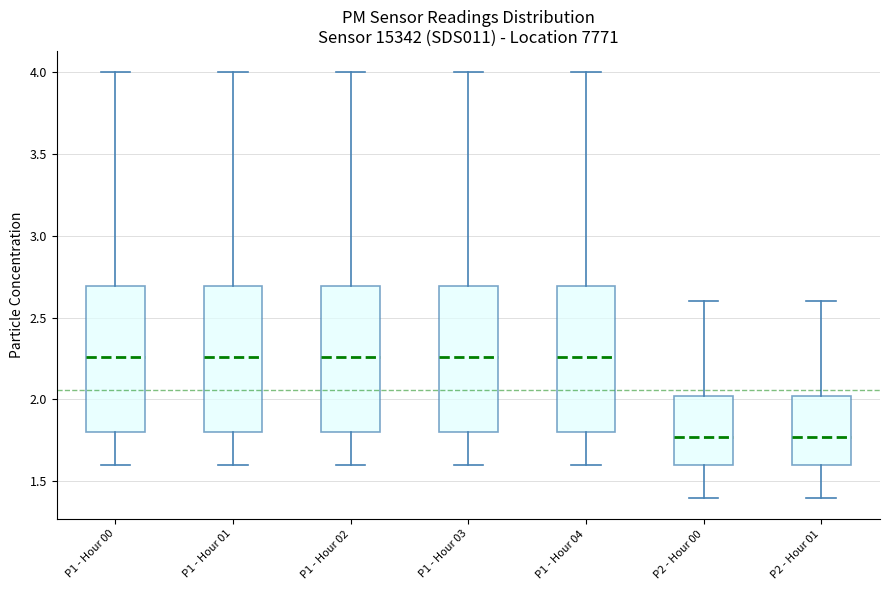

Reading left to right, read every box against the y-axis: the position of its median line, the range the box covers, and the ends of its whiskers. The values are not printed on the chart, so give them approximately, as read against the axis.

P1 - Hour 00: median 2.25, box 1.80 to 2.70, whiskers 1.60 to 4.00
P1 - Hour 01: median 2.25, box 1.80 to 2.70, whiskers 1.60 to 4.00
P1 - Hour 02: median 2.25, box 1.80 to 2.70, whiskers 1.60 to 4.00
P1 - Hour 03: median 2.25, box 1.80 to 2.70, whiskers 1.60 to 4.00
P1 - Hour 04: median 2.25, box 1.80 to 2.70, whiskers 1.60 to 4.00
P2 - Hour 00: median 1.75, box 1.60 to 2.00, whiskers 1.40 to 2.60
P2 - Hour 01: median 1.75, box 1.60 to 2.00, whiskers 1.40 to 2.60